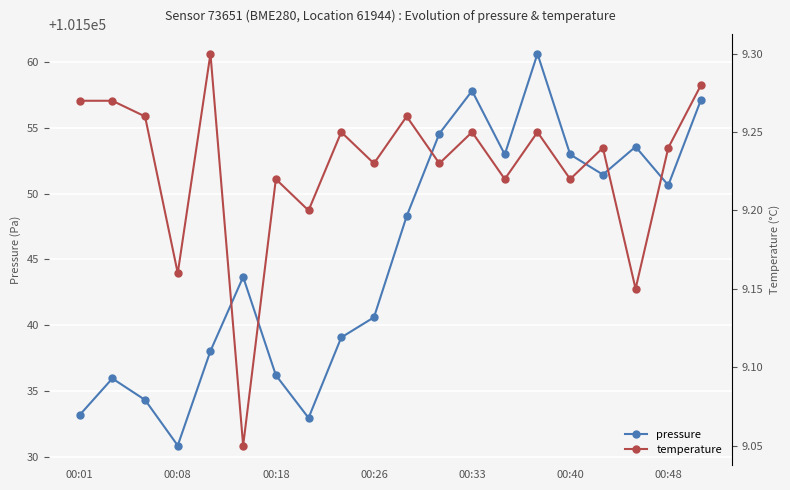

What is the minimum value for pressure?

101530.8